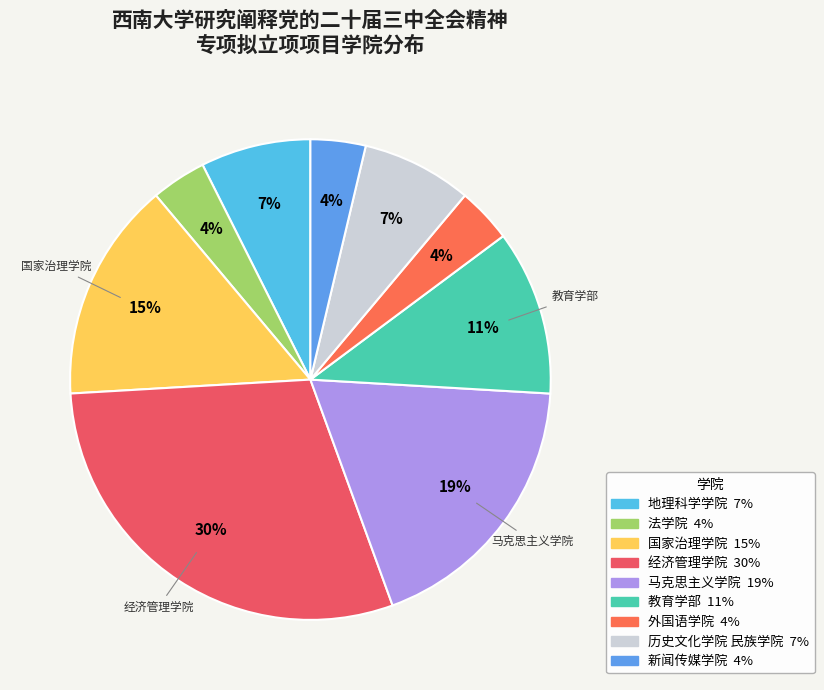

Is there a majority slice in this chart?

No